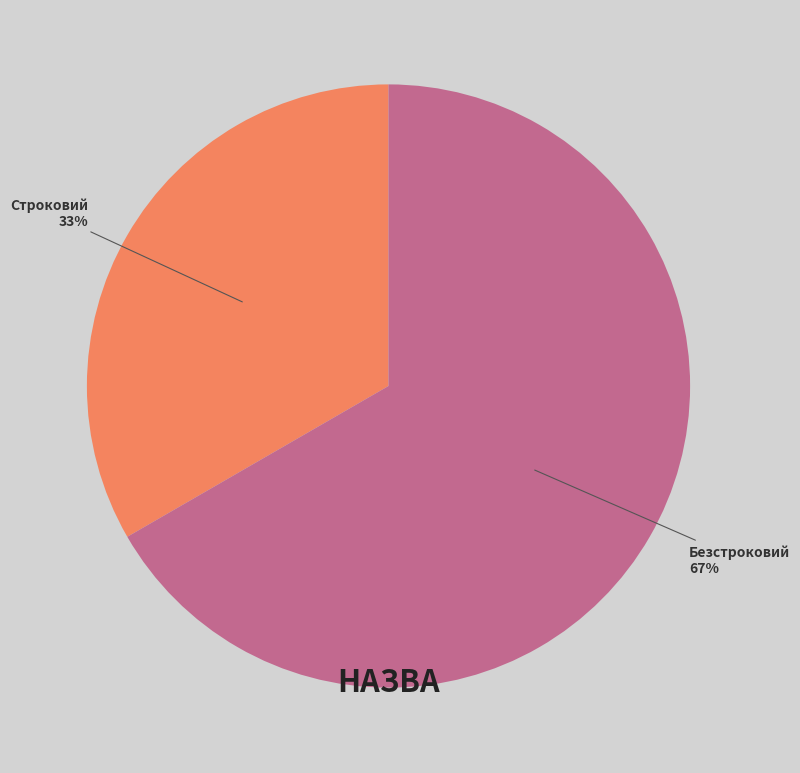

Is it true that Строковий is 24% of the pie?

False